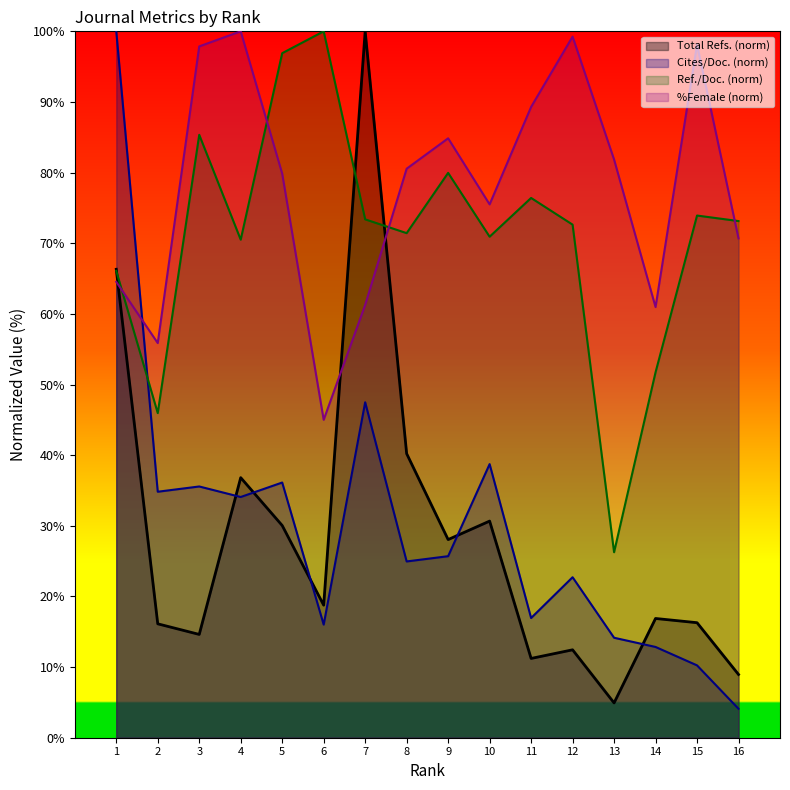

Rank the series by their maximum value, from highest to lowest.

Total Refs., Cites / Doc. (2years), Ref. / Doc., %Female